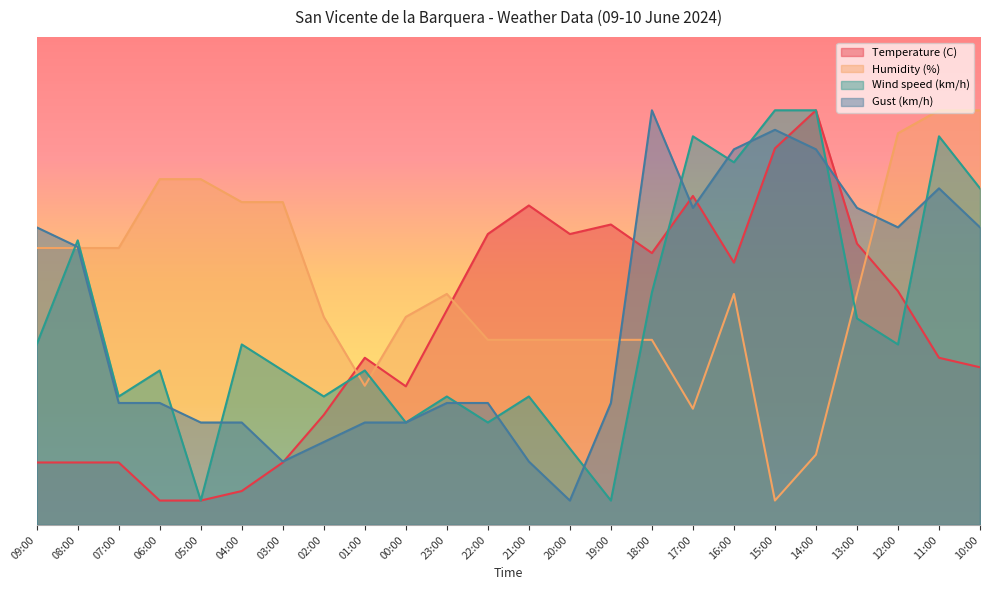

How many lines are shown in the chart?

4